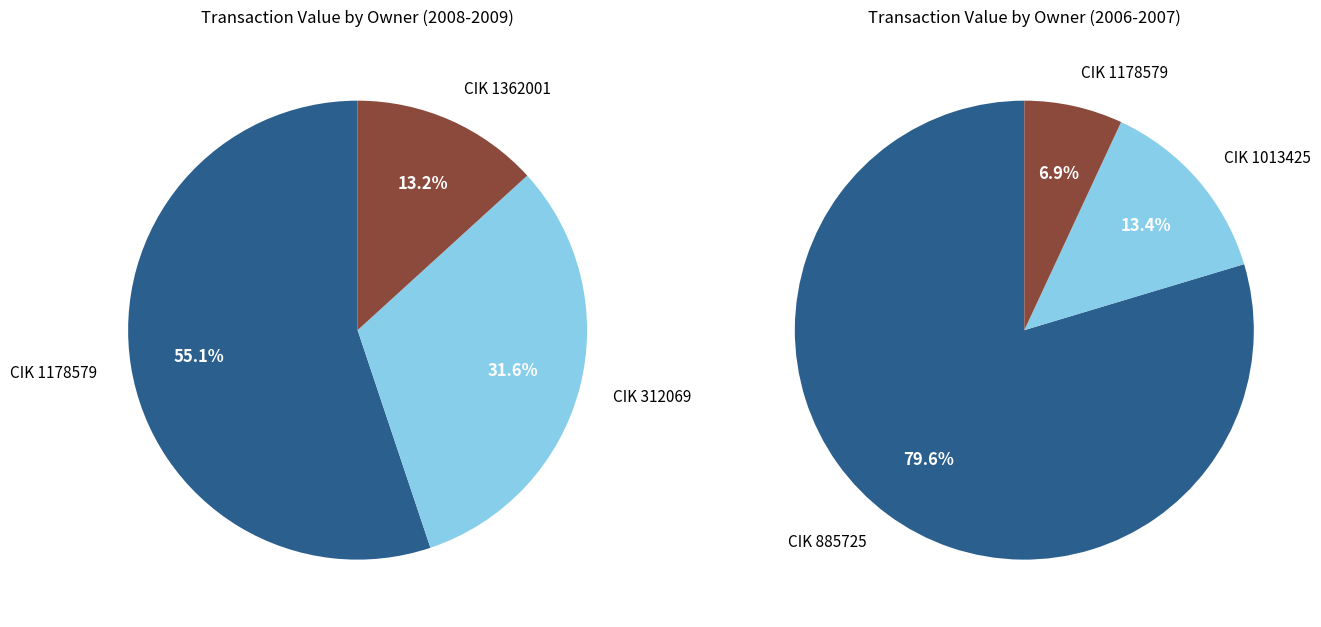

Does 885725 account for over 50% of the chart?

Yes